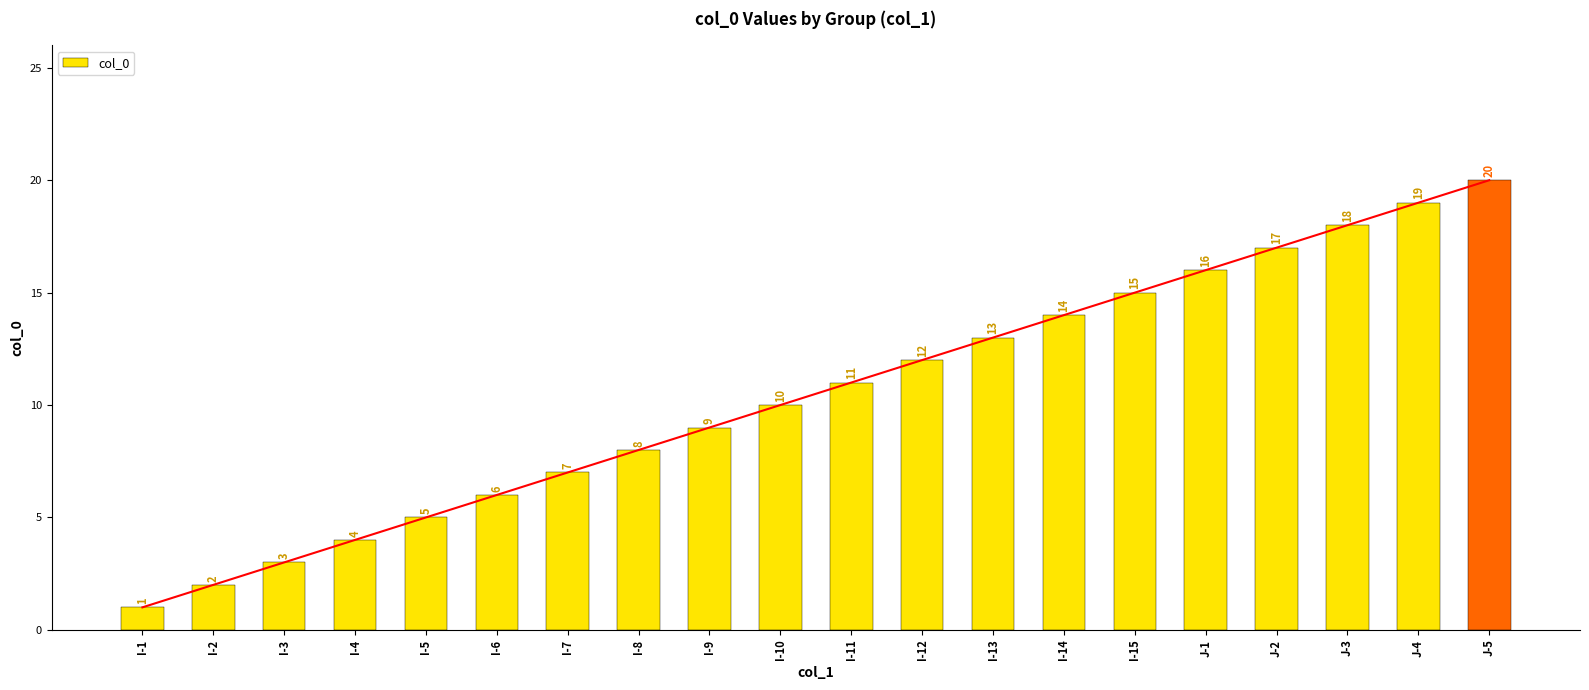

The chart shows a value of 3 at I-6. True or false?

False